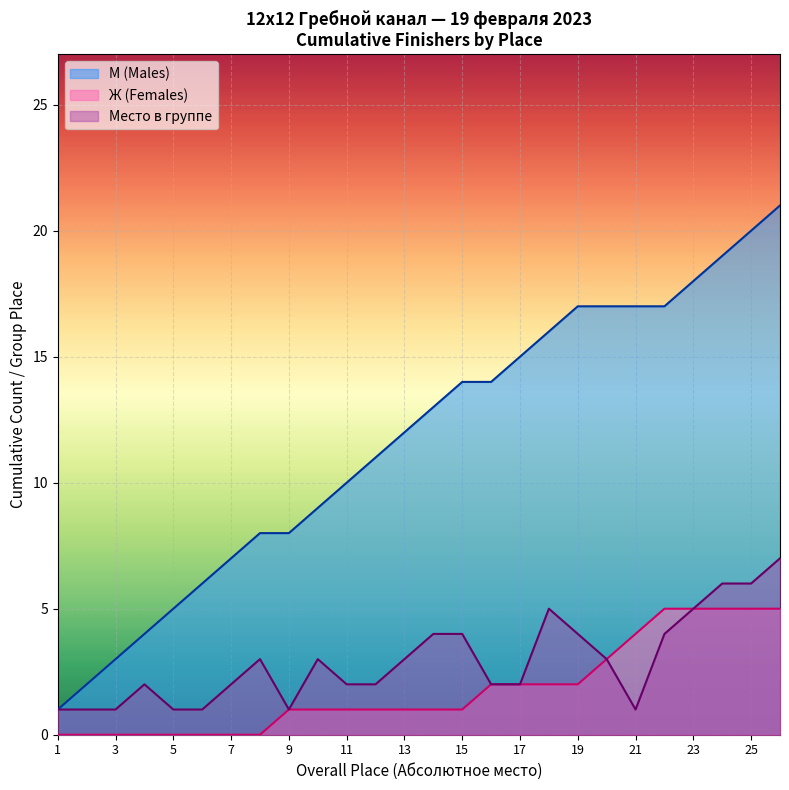

What is the maximum value for М (Males)?

21